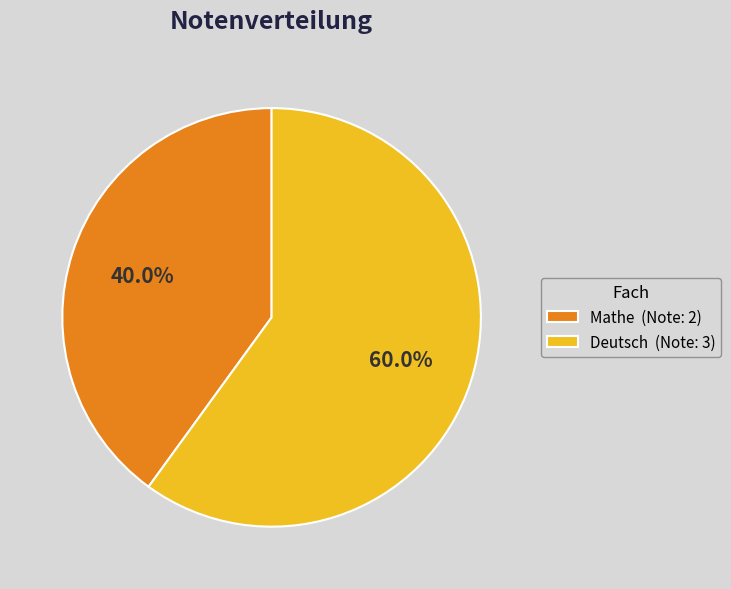

What percentage is the Deutsch slice, to the nearest percent?

60%